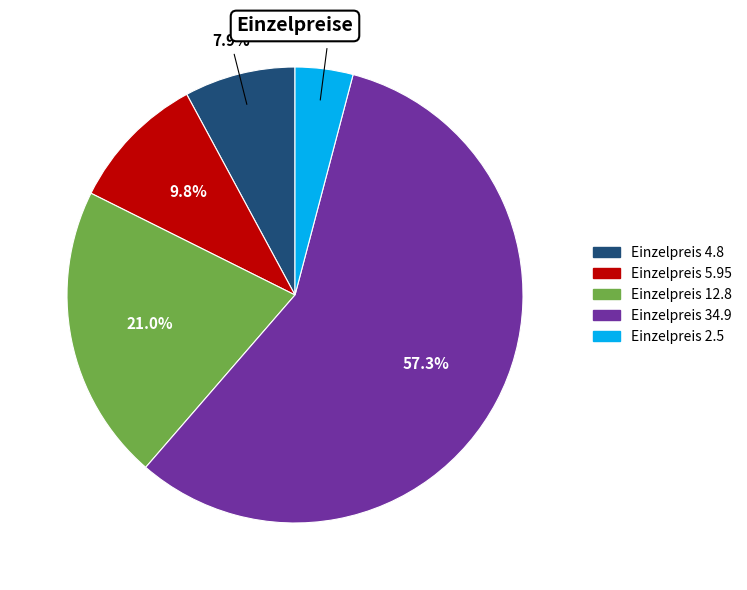

To the nearest percent, what is the average slice percentage?

20%